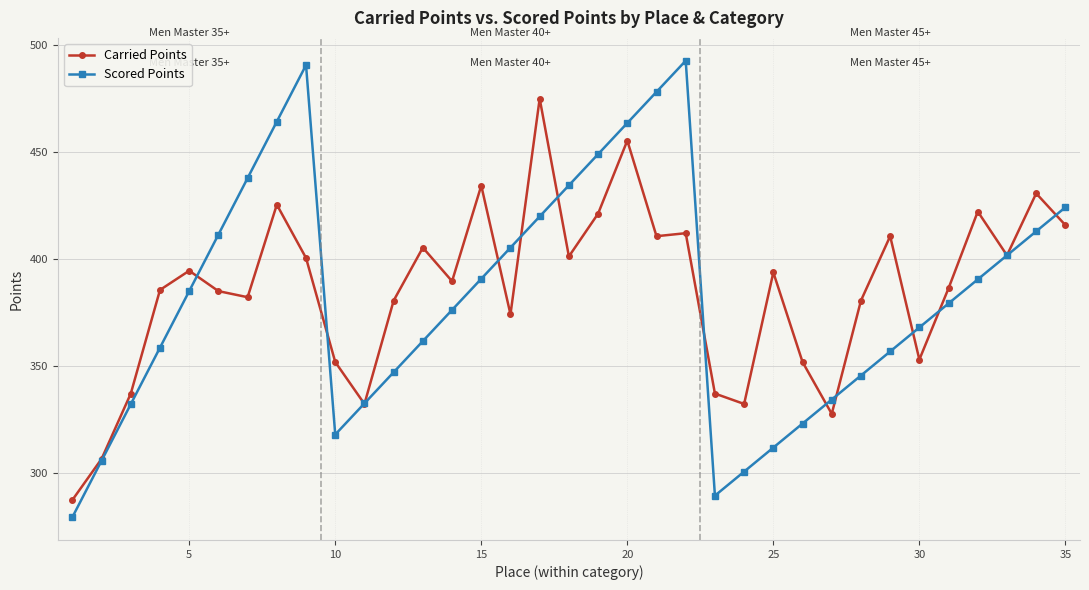

Is this an area chart (filled region under the line)?

No